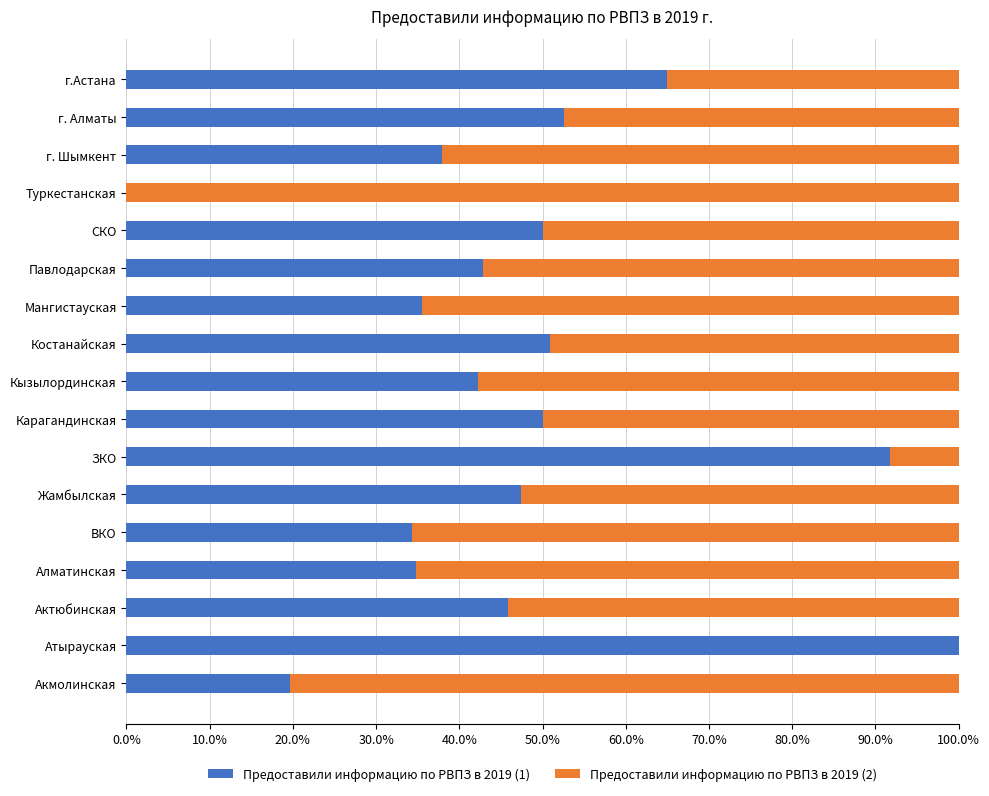

How many series are shown in this chart?

2